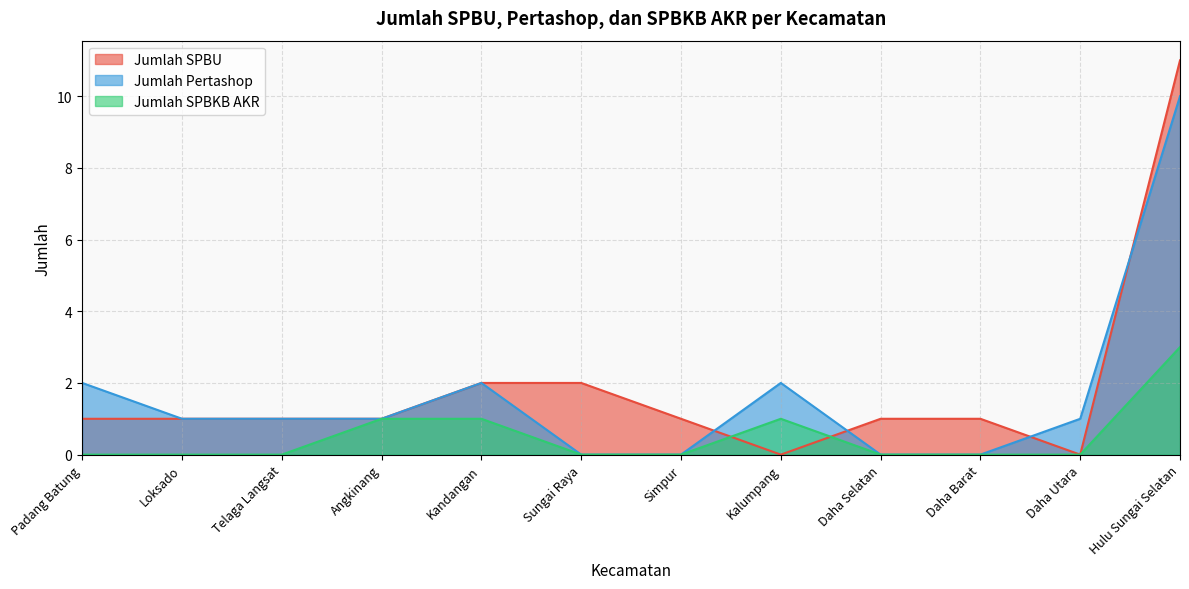

Count the Jumlah Pertashop values in the range 0 to 2.

11